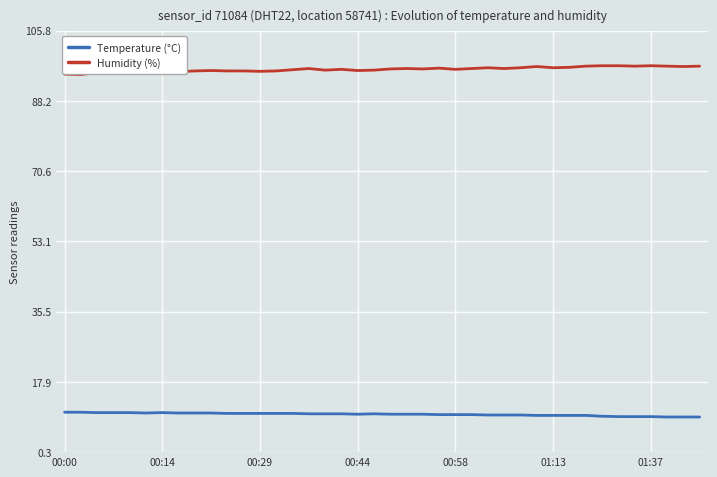

List the series in order of their peak value, lowest first.

Temperature (°C), Humidity (%)